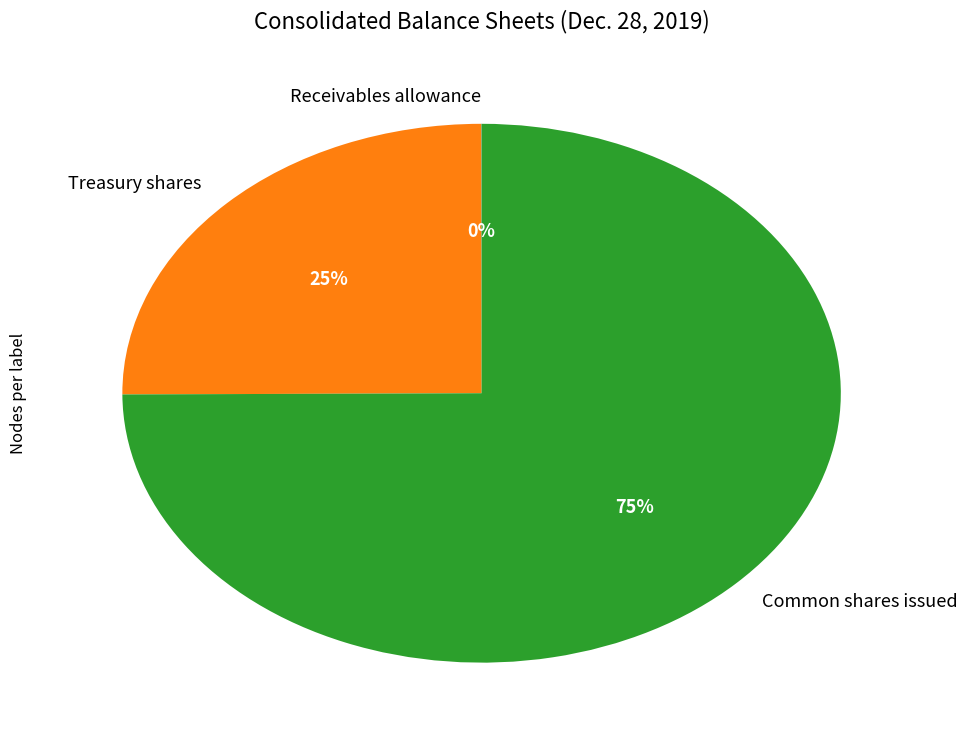

Approximately how many times larger is the value at Common shares issued compared to Treasury shares?

3.0